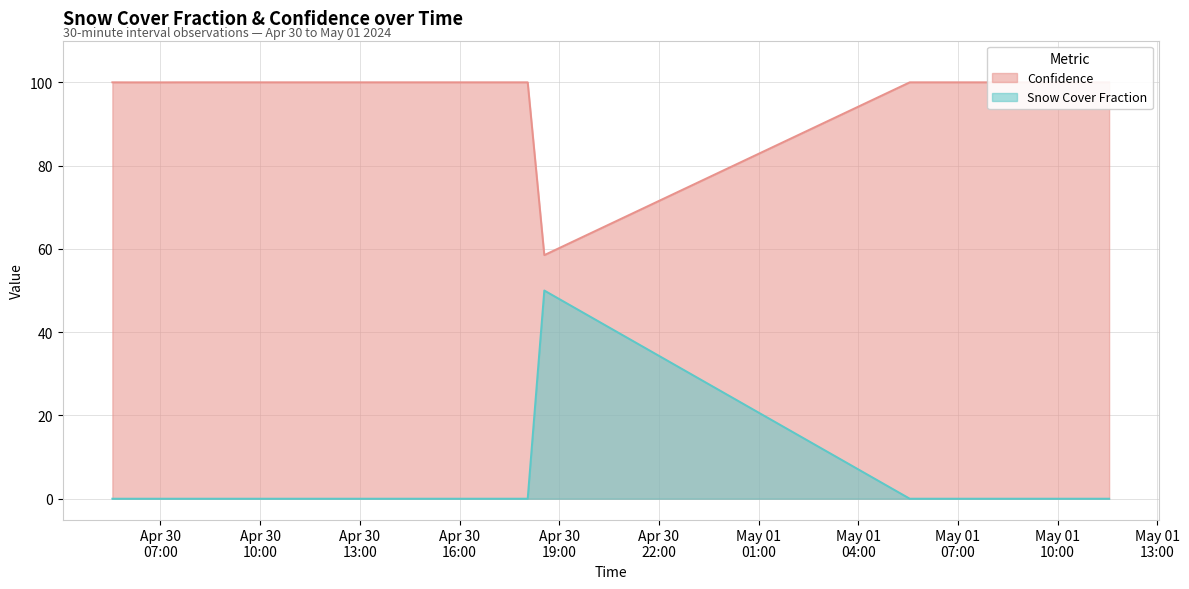

Reading left to right, what are all the values shown in this chart?

Confidence: 100.0	100.0	100.0	100.0	100.0	100.0	100.0	100.0	100.0	100.0	100.0	100.0	100.0	100.0	100.0	100.0	100.0	100.0	100.0	100.0	100.0	100.0	100.0	100.0	100.0	100.0	58.5	100.0	100.0	100.0	100.0	100.0	100.0	100.0	100.0	100.0	100.0	100.0	100.0	100.0
Snow Cover Fraction: 0.0	0.0	0.0	0.0	0.0	0.0	0.0	0.0	0.0	0.0	0.0	0.0	0.0	0.0	0.0	0.0	0.0	0.0	0.0	0.0	0.0	0.0	0.0	0.0	0.0	0.0	50.0	0.0	0.0	0.0	0.0	0.0	0.0	0.0	0.0	0.0	0.0	0.0	0.0	0.0